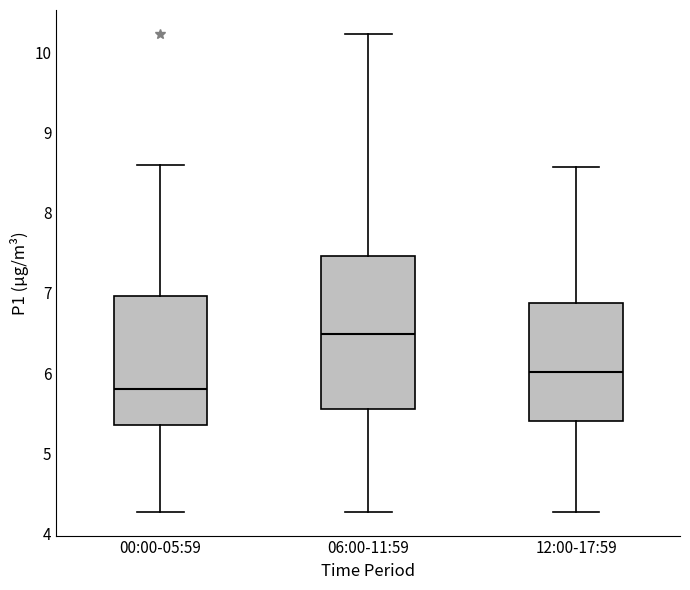

Reading left to right, read every box against the y-axis: the position of its median line, the range the box covers, and the ends of its whiskers. The values are not printed on the chart, so give them approximately, as read against the axis.

00:00-05:59: median 5.8, box 5.3 to 7.0, whiskers 4.3 to 8.6
06:00-11:59: median 6.5, box 5.5 to 7.5, whiskers 4.3 to 10.2
12:00-17:59: median 6.0, box 5.4 to 6.9, whiskers 4.3 to 8.6